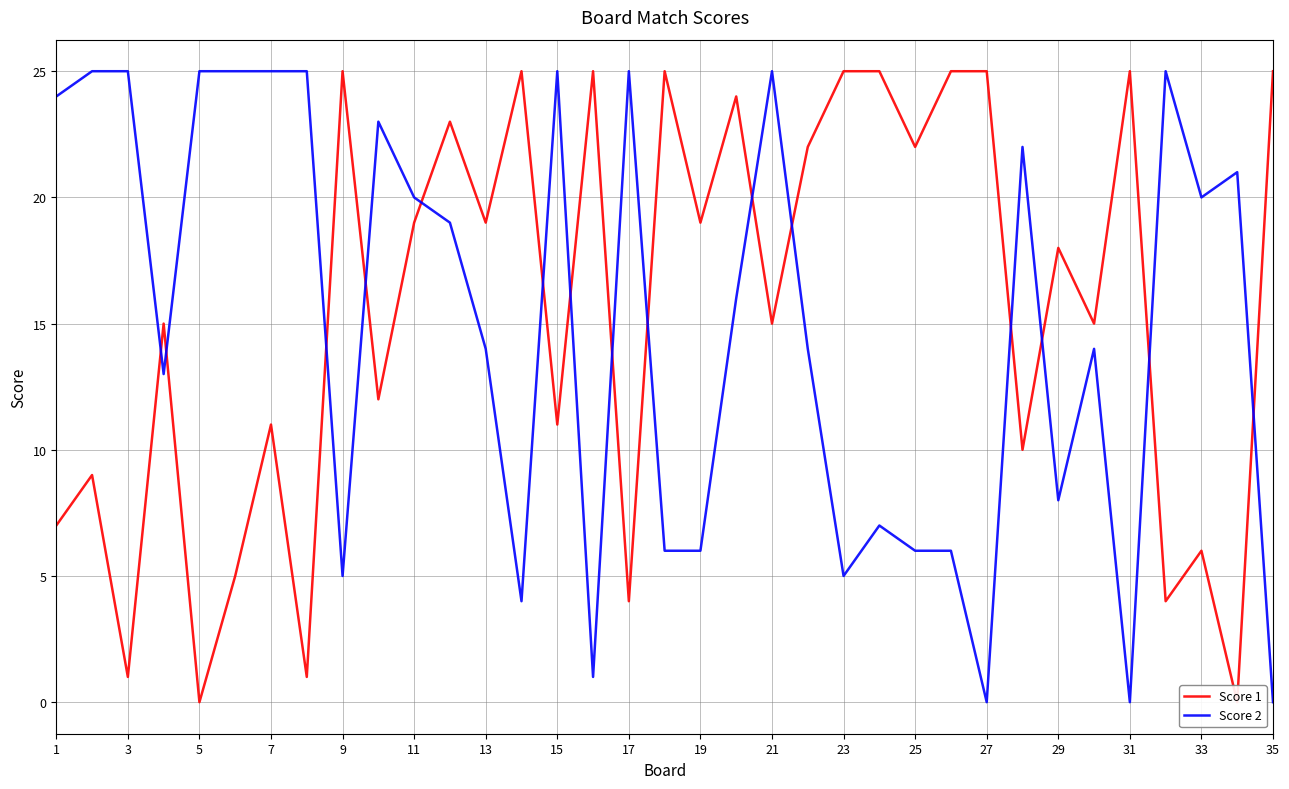

What is the highest value of the Score 2 series?

25